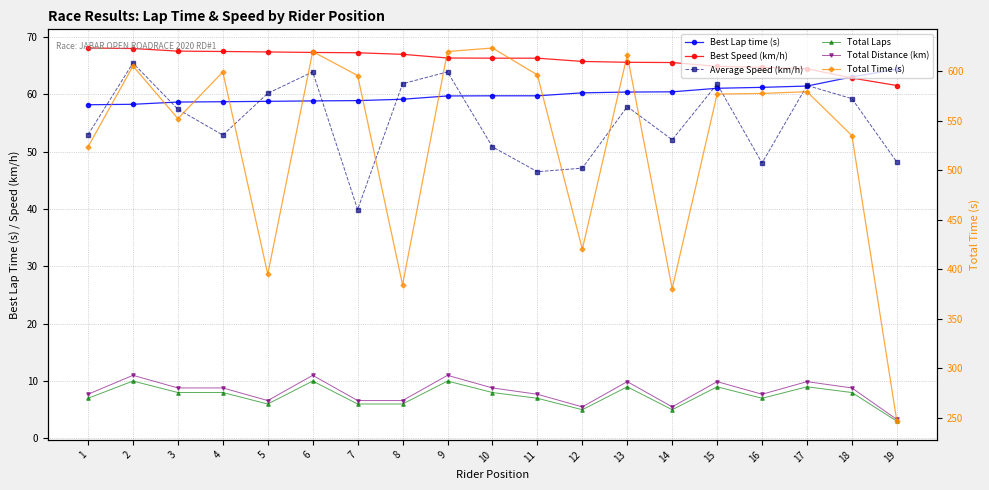

At 7, list the series in order from smallest to largest.

Total Laps, Total Distance (km), Average Speed (km/h), Best Lap time (s), Best Speed (km/h), Total Time (s)